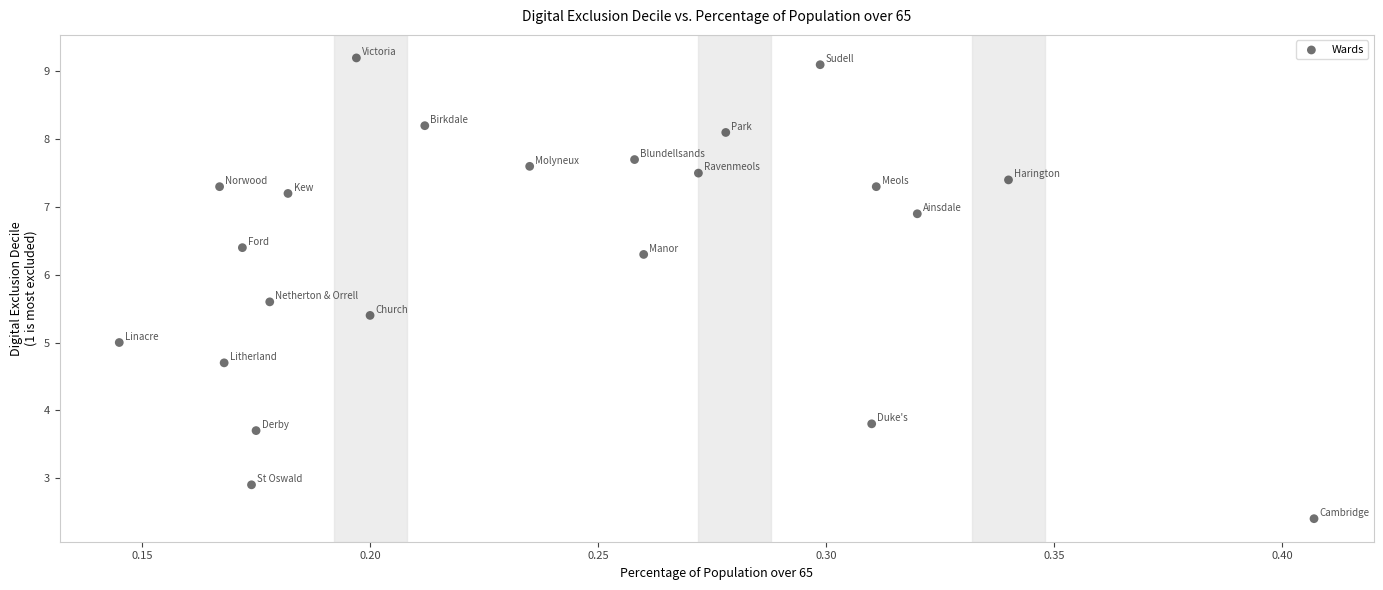

What is the range of X values (max minus min)?

0.3